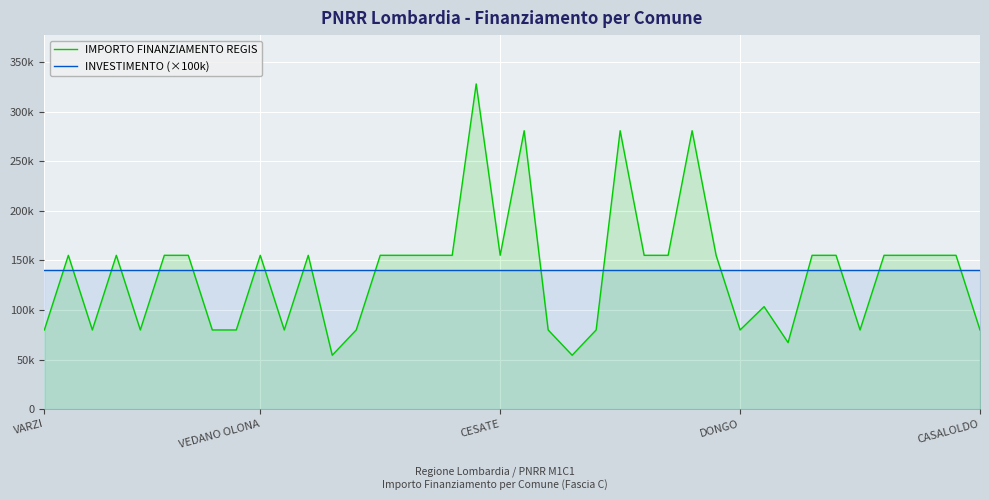

What is the difference between the IMPORTO FINANZIAMENTO REGIS values at 23 and 15?

75312